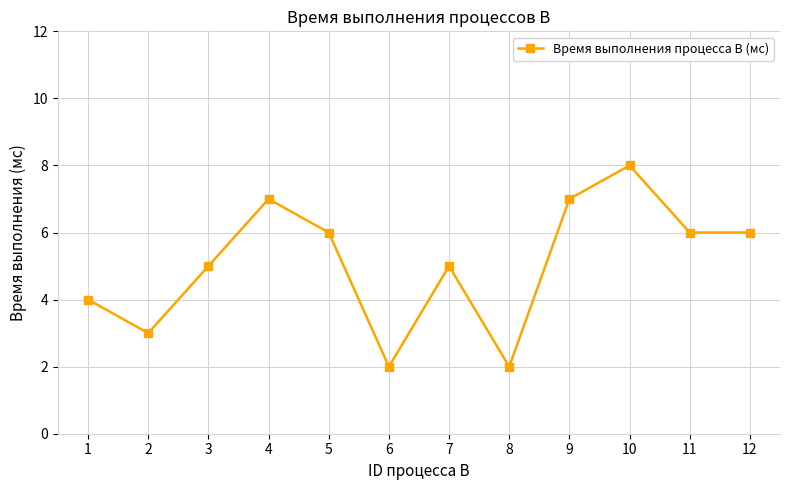

Reading left to right, list all the values displayed in this chart.

4	3	5	7	6	2	5	2	7	8	6	6